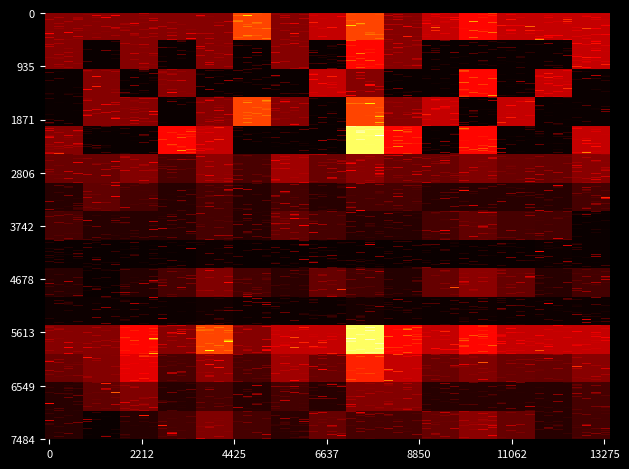

Count the number of data series in this chart.

15